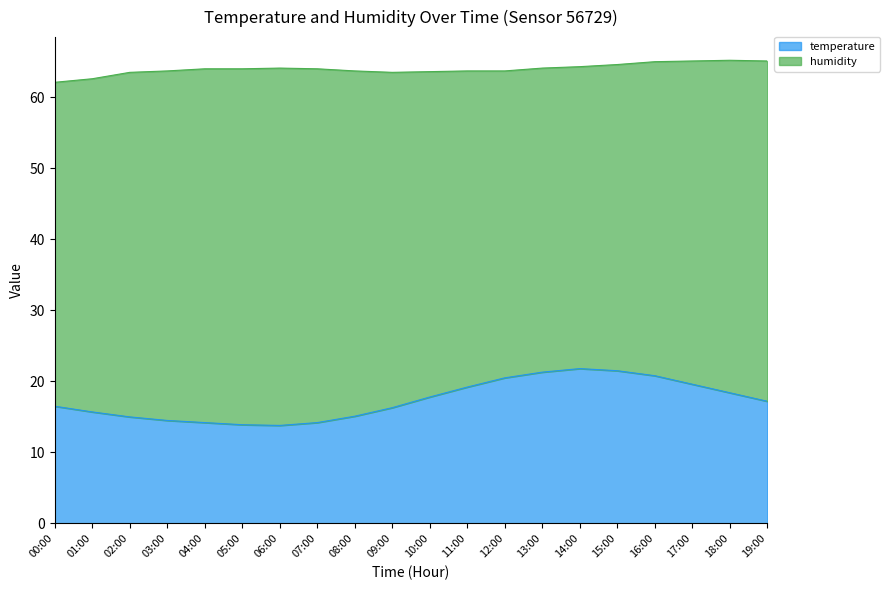

Reading right to left, transcribe all the data shown in this chart.

17.2	18.4	19.6	20.8	21.5	21.8	21.3	20.5	19.2	17.8	16.3	15.1	14.2	13.8	13.9	14.2	14.5	15.0	15.7	16.5